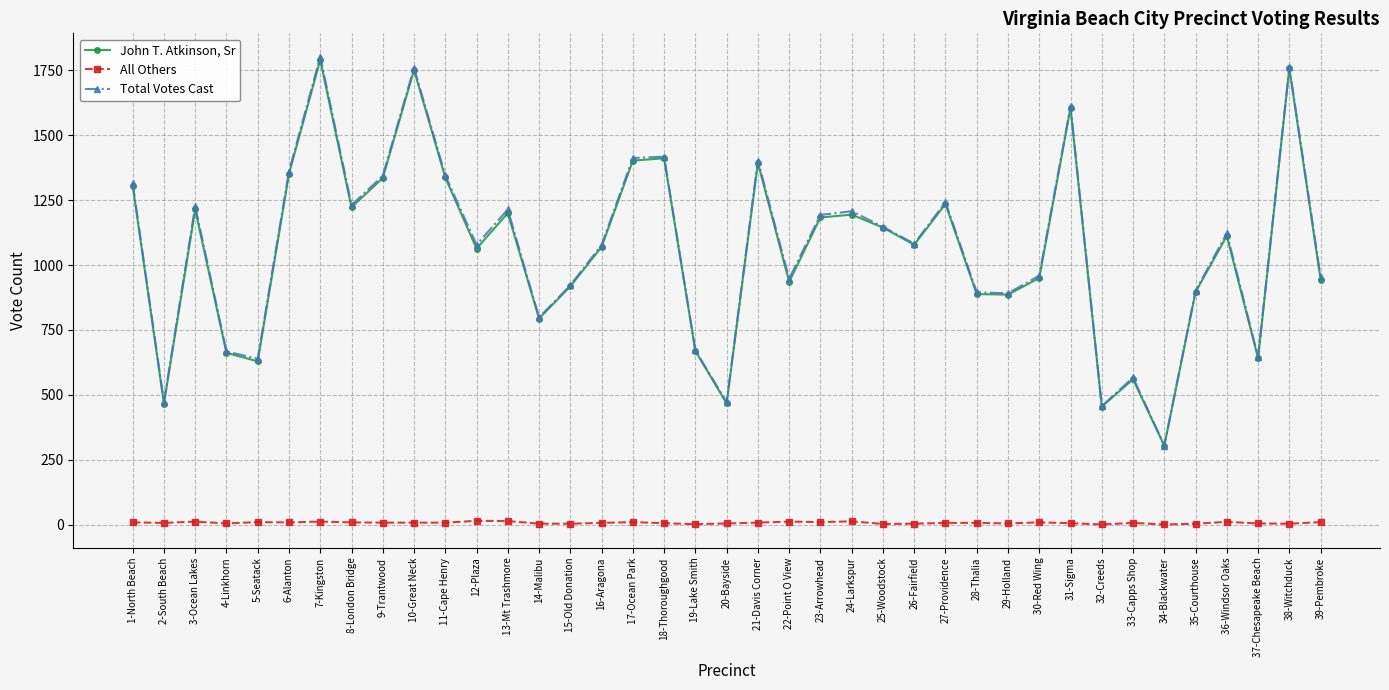

At which label does John T. Atkinson, Sr first exceed 1078?

1-North Beach